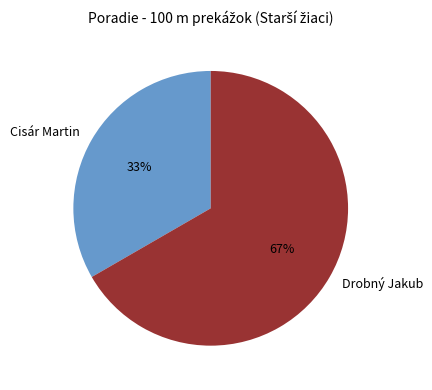

Is it true that Cisár Martin is 27% of the pie?

False